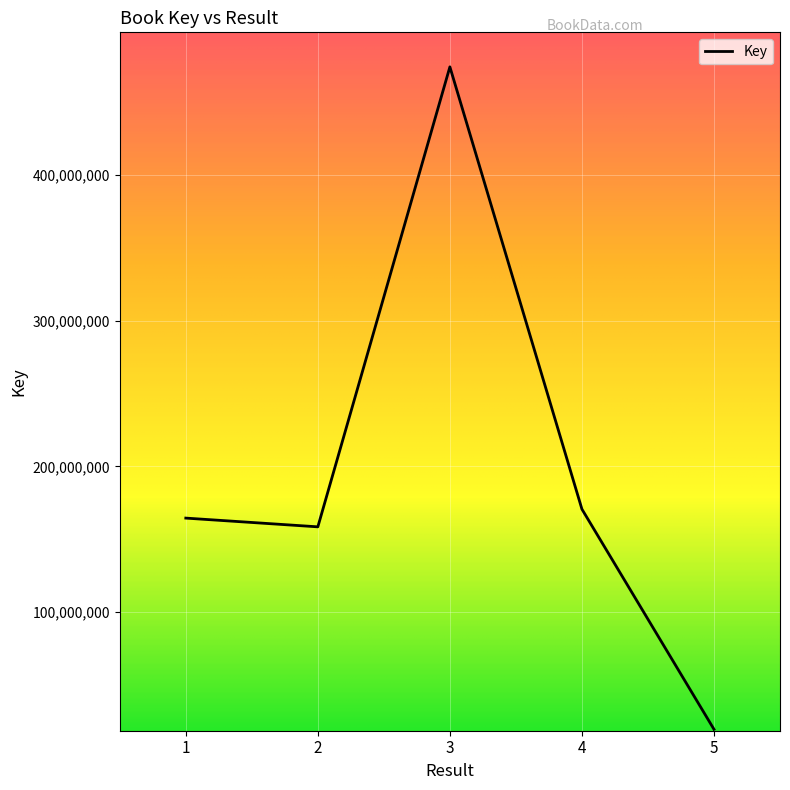

At which category does the data reach its first local valley?

2